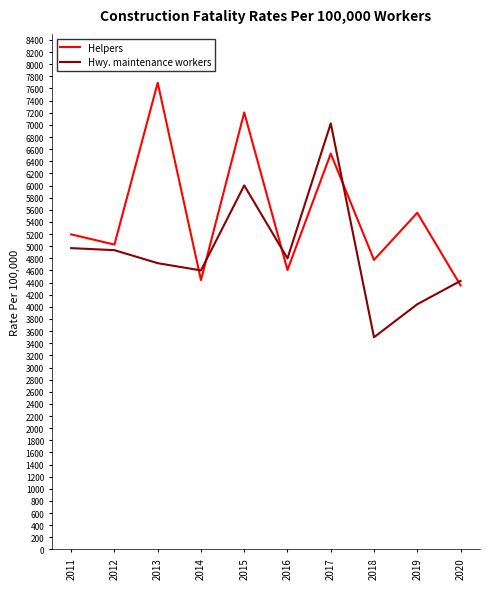

What value does the Helpers series have at 2020?

4355.0